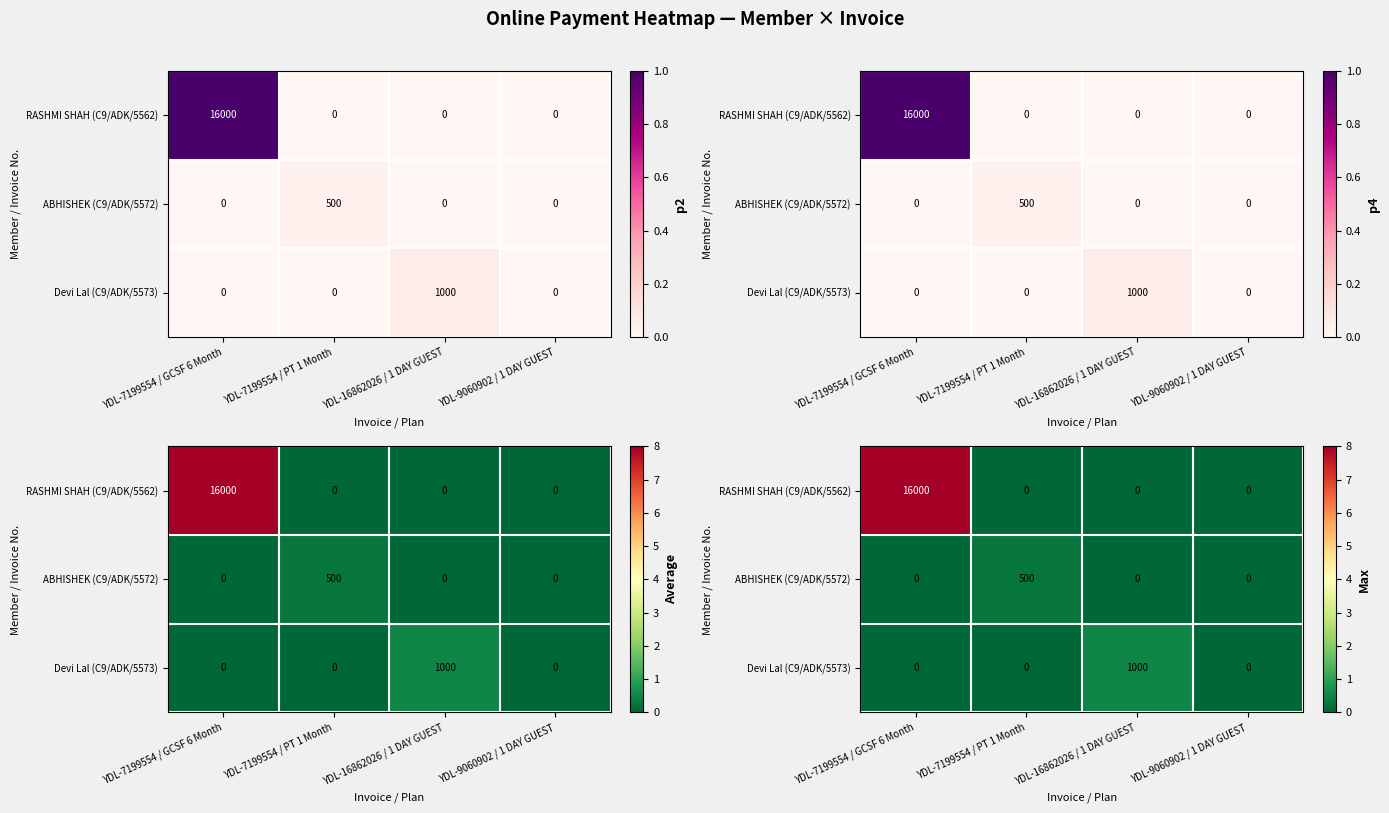

Rank the categories by Devi Lal (C9/ADK/5573) value from lowest to highest.

YDL-7199554 / GCSF 6 Month, YDL-7199554 / PT 1 Month, YDL-9060902 / 1 DAY GUEST, YDL-16862026 / 1 DAY GUEST